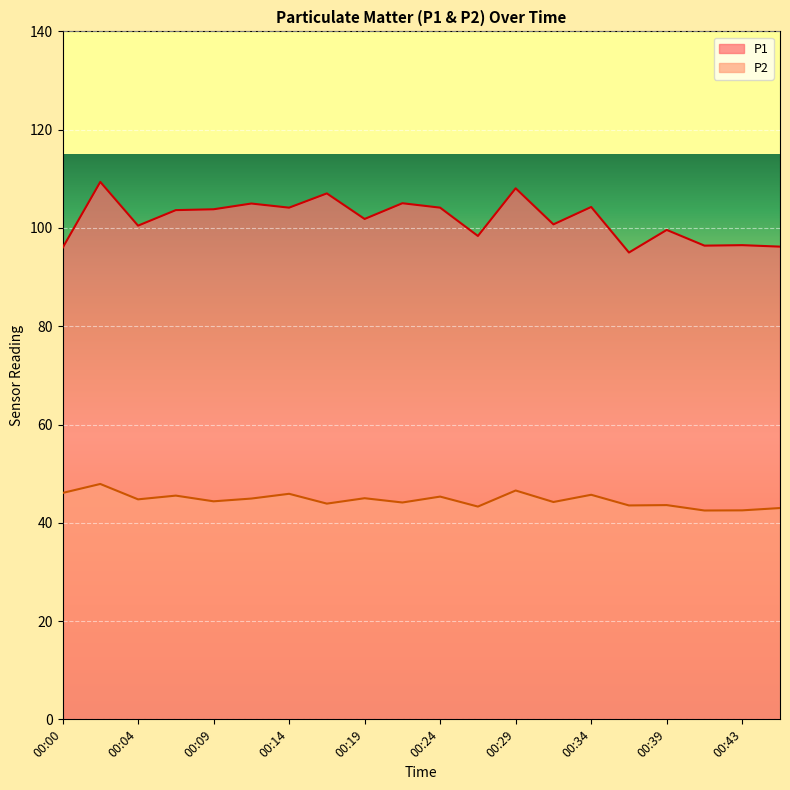

What is the sum of the P1 values at 00:14 and 00:19?

206.0